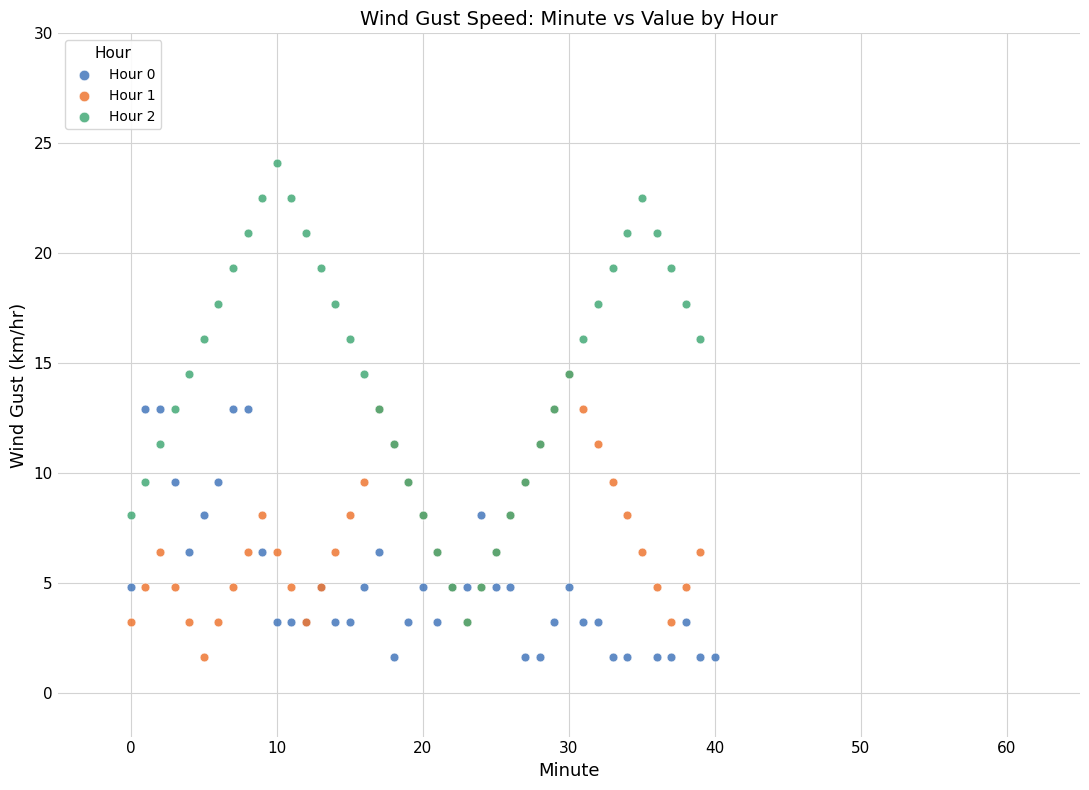

Which series contains the highest Y value?

Hour 2